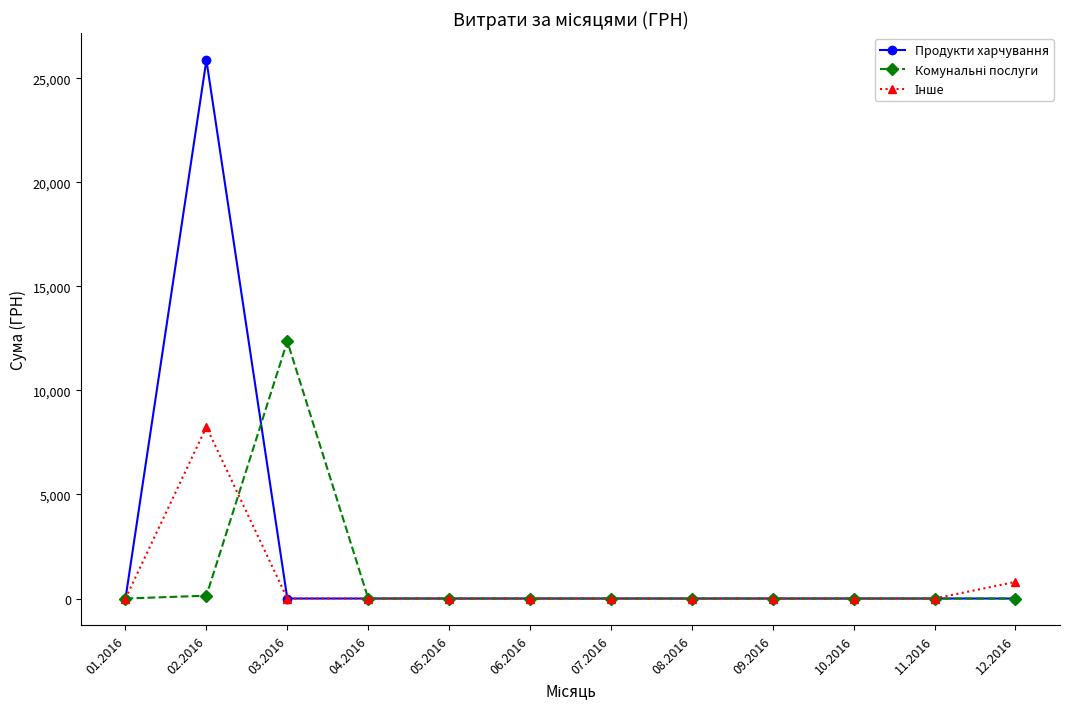

The value of Продукти харчування at 08.2016 is 0.0. True or false?

True